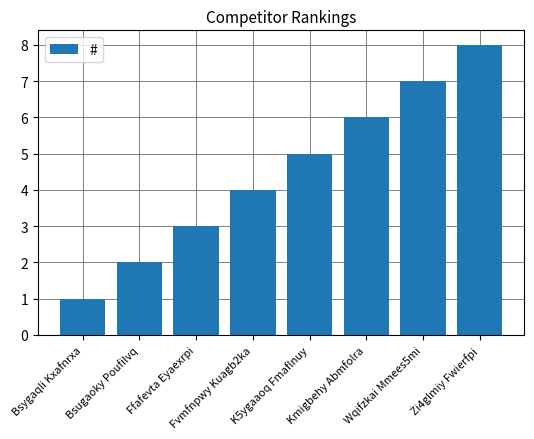

Reading left to right, transcribe all the data shown in this chart.

1	2	3	4	5	6	7	8